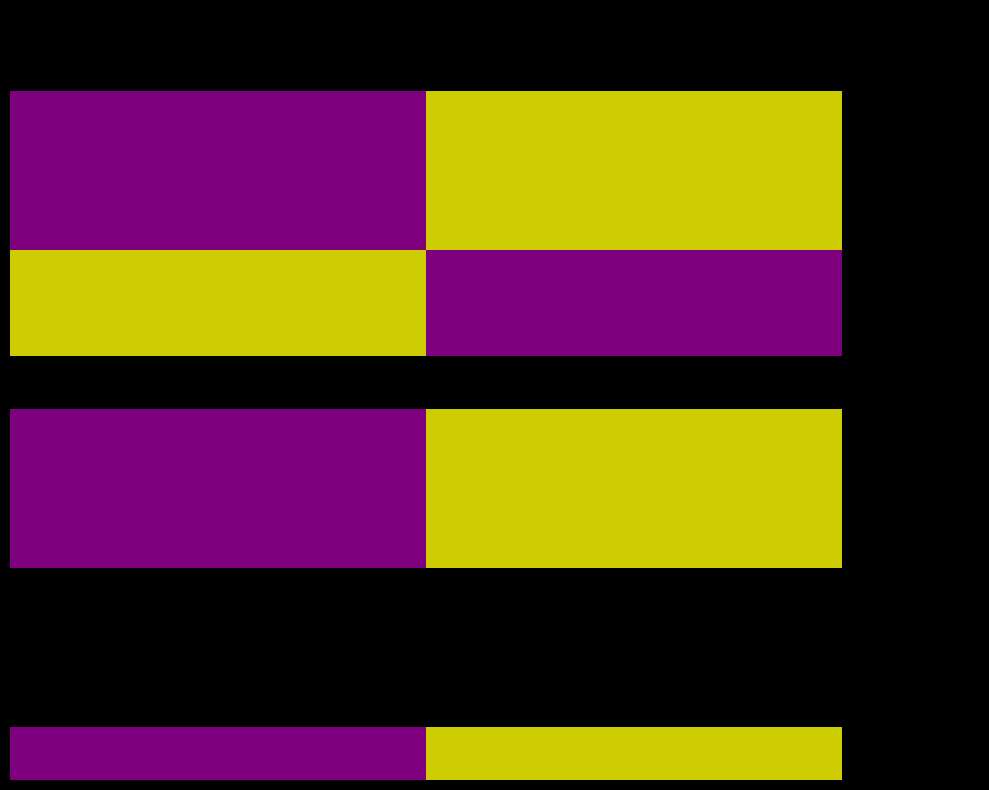

What is the greatest value displayed?

1